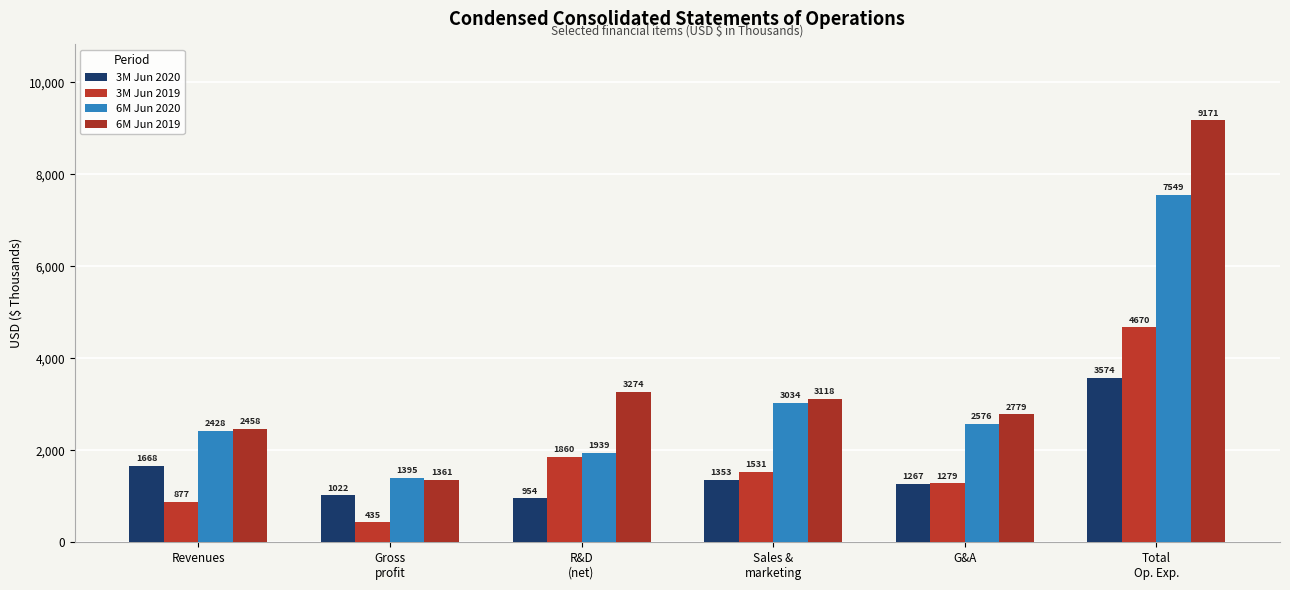

Which series has the largest range (max minus min)?

6M Jun 2019